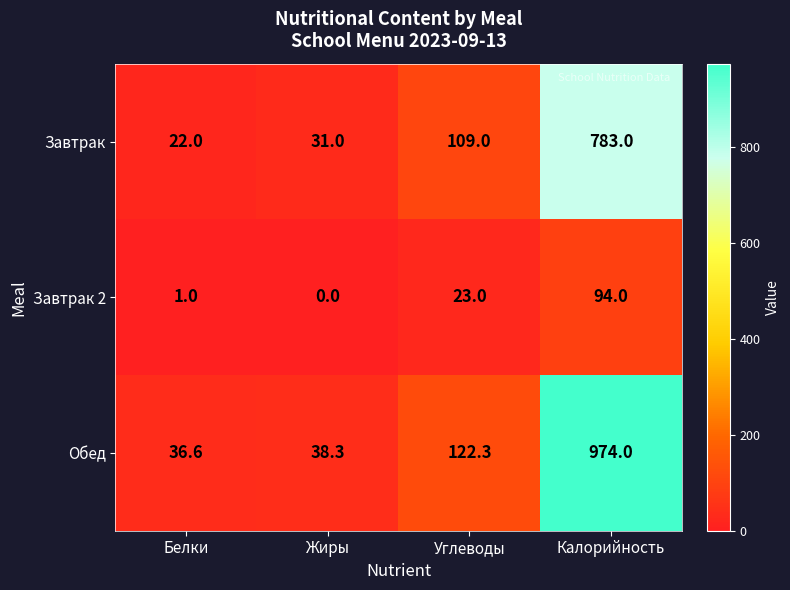

Reading left to right, what are all the values shown in this chart?

Завтрак: Белки=22.0	Жиры=31.0	Углеводы=109.0	Калорийность=783.0
Завтрак 2: Белки=1.0	Жиры=0.0	Углеводы=23.0	Калорийность=94.0
Обед: Белки=36.6	Жиры=38.3	Углеводы=122.3	Калорийность=974.0